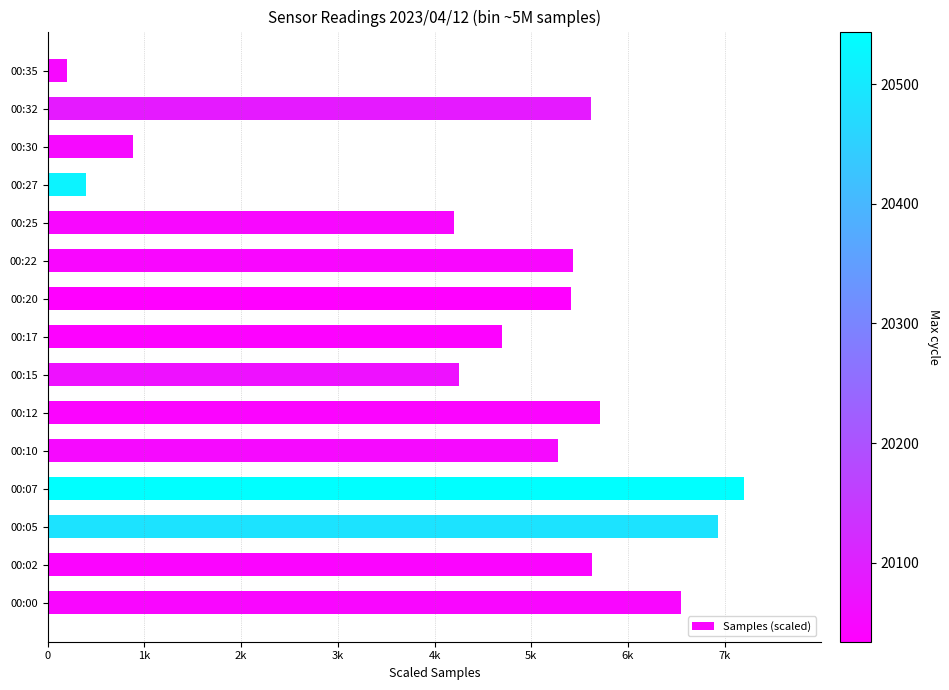

Does the chart contain any negative values?

No